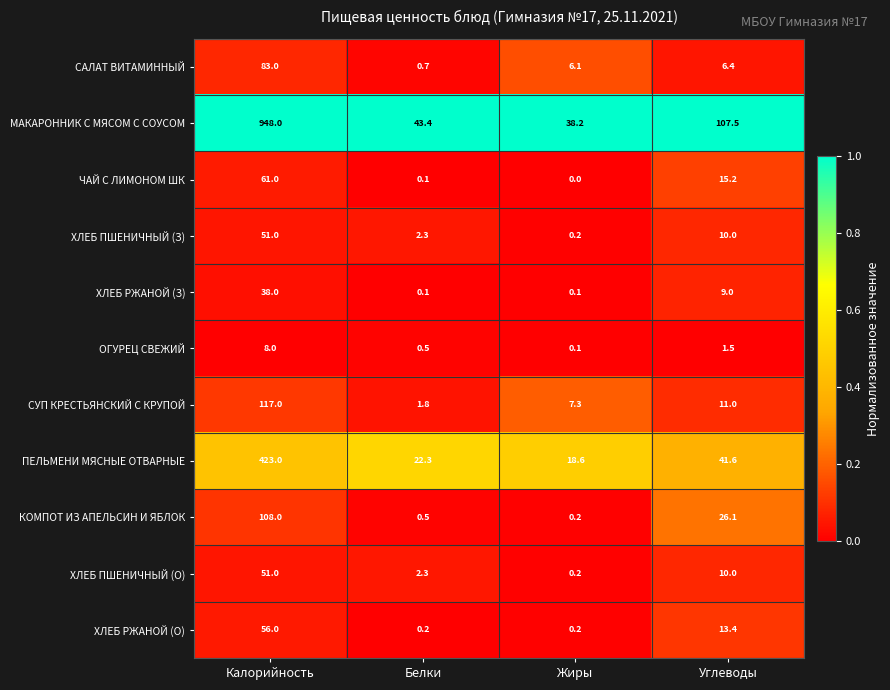

At which category is the sum across all series the highest?

Калорийность